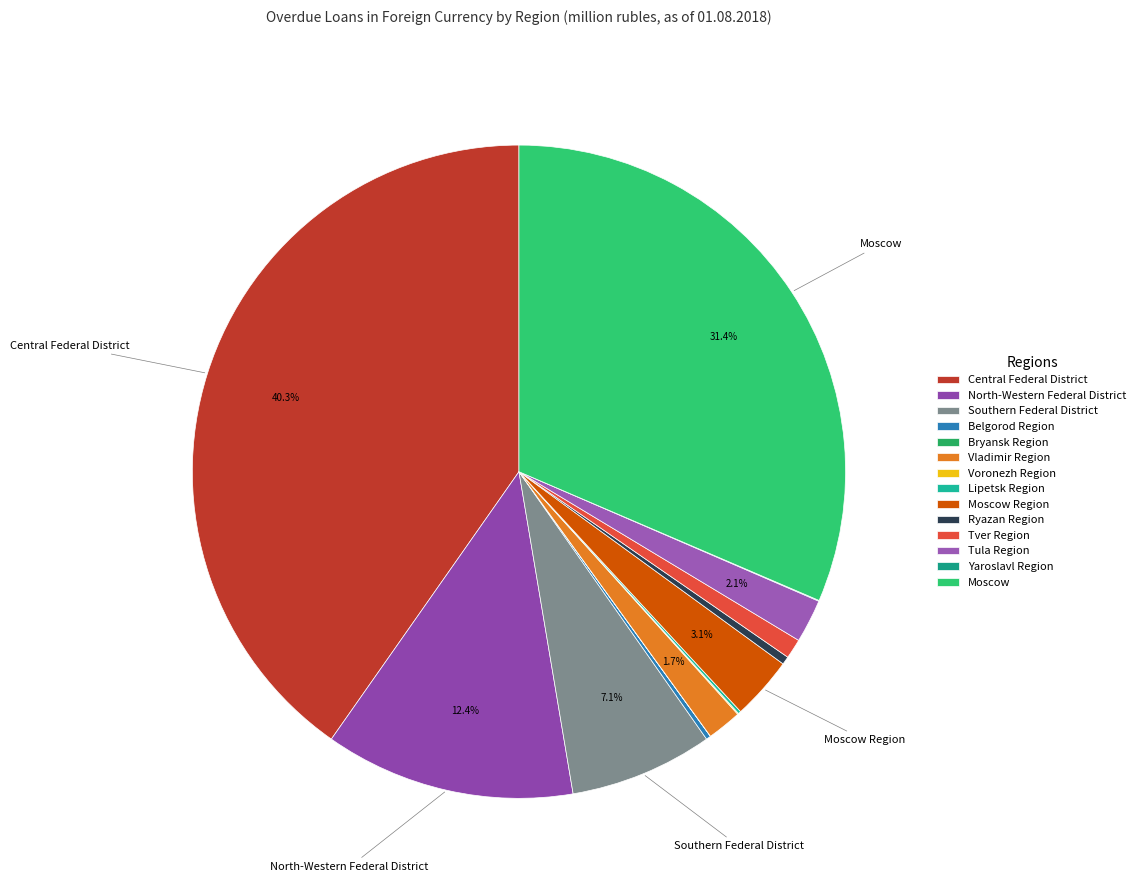

How many segments does this pie chart have?

14